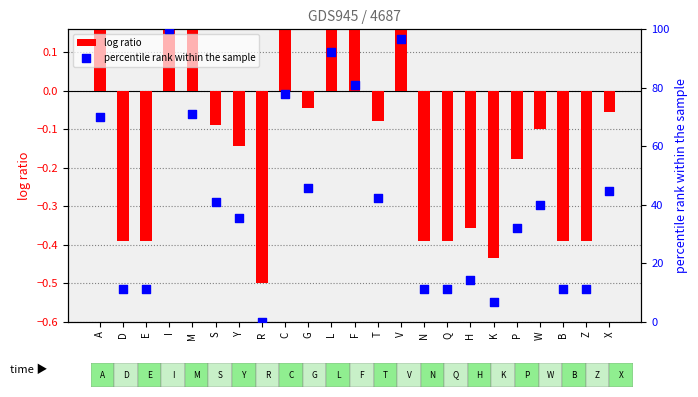

What are all the series names shown in the legend?

log ratio, percentile rank within the sample